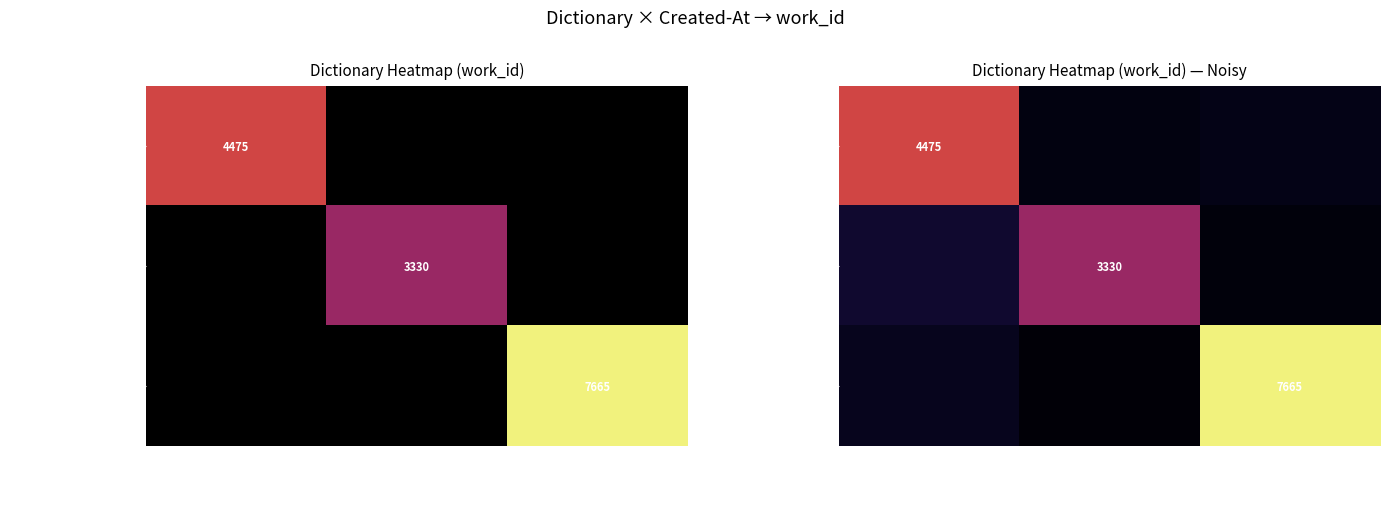

How many series are shown in this chart?

3